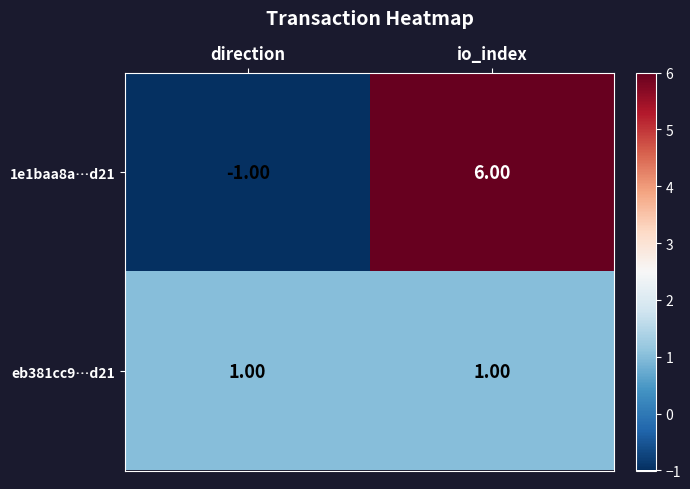

What is the difference between the 1e1baa8a…d21 values at direction and io_index?

7